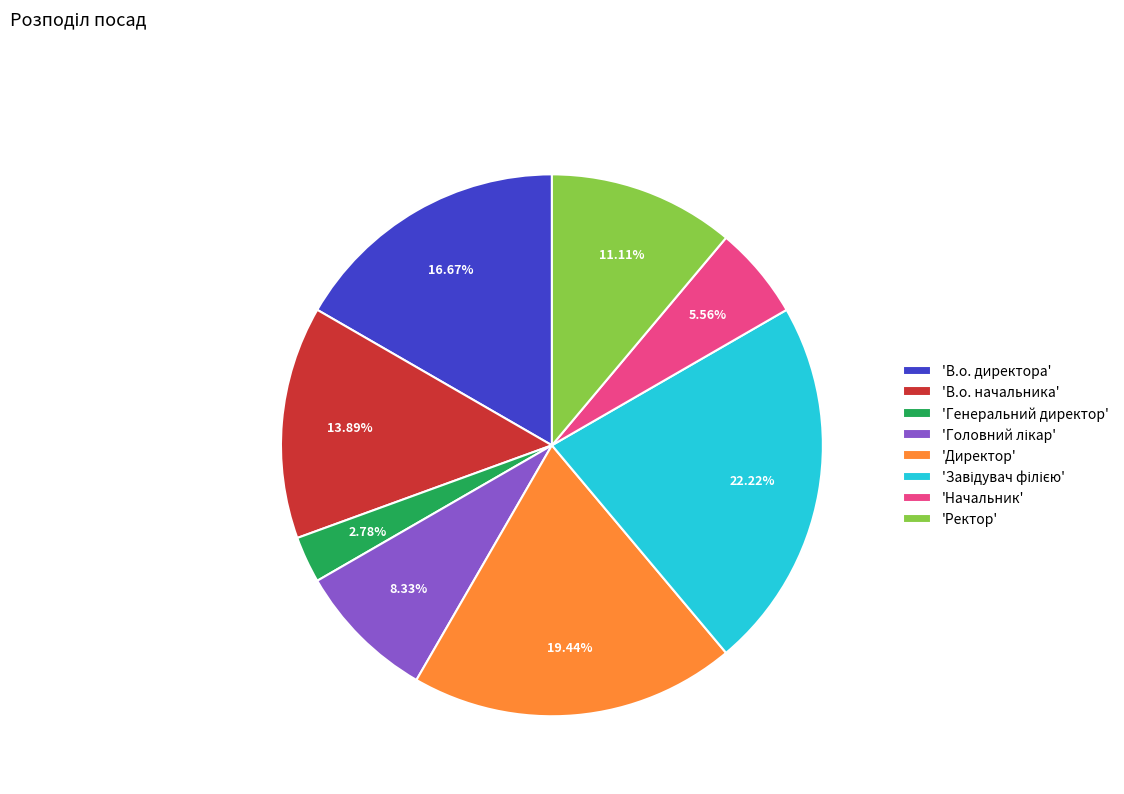

Is the sum of 'Начальник' and 'В.о. начальника' greater than half?

No